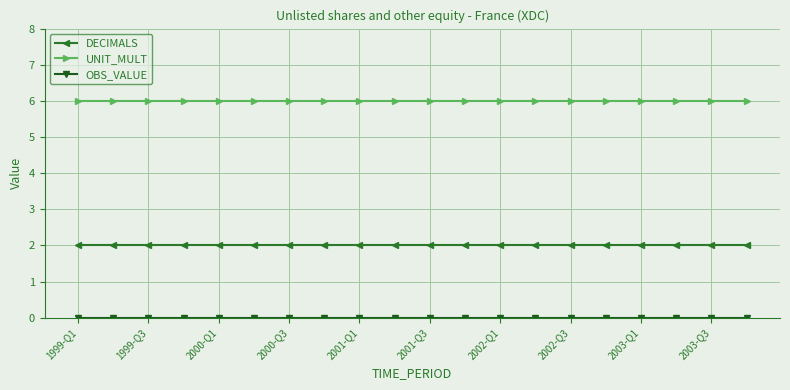

At how many categories does at least one series exceed 3?

20